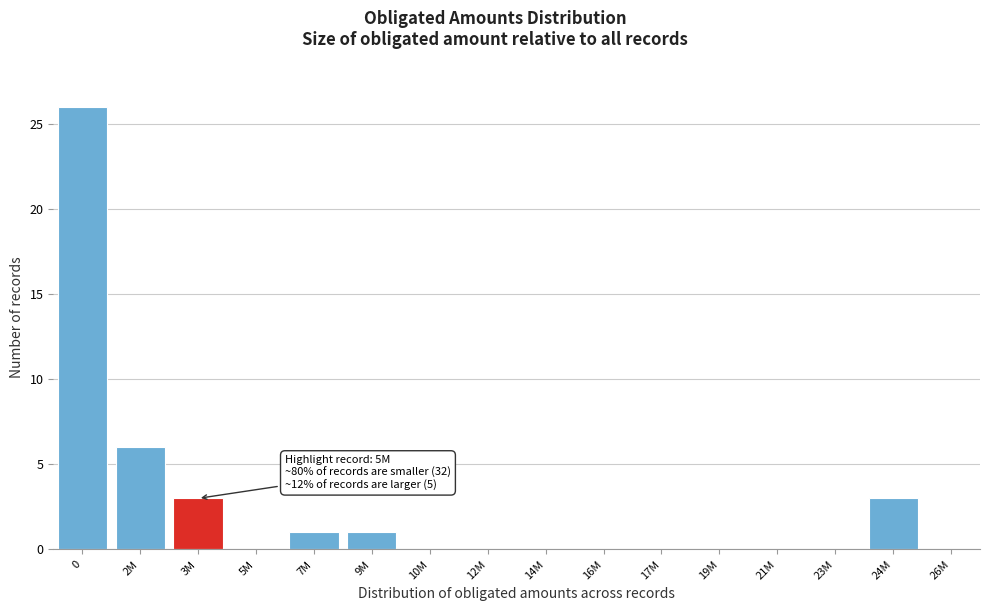

Reading left to right, extract all data points from this chart.

0=26	2M=6	3M=3	5M=0	7M=1	9M=1	10M=0	12M=0	14M=0	16M=0	17M=0	19M=0	21M=0	23M=0	24M=3